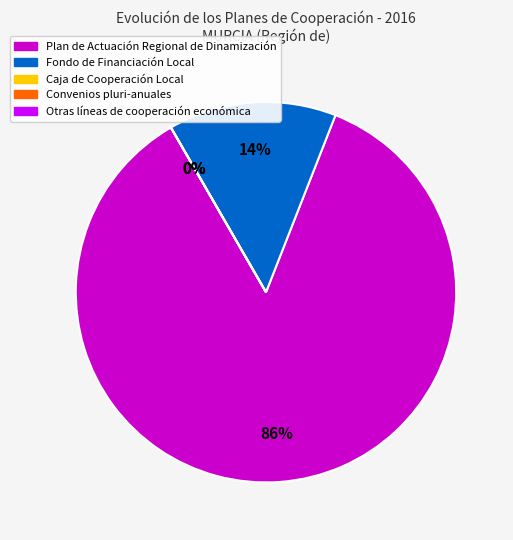

How many segments does this pie chart have?

5